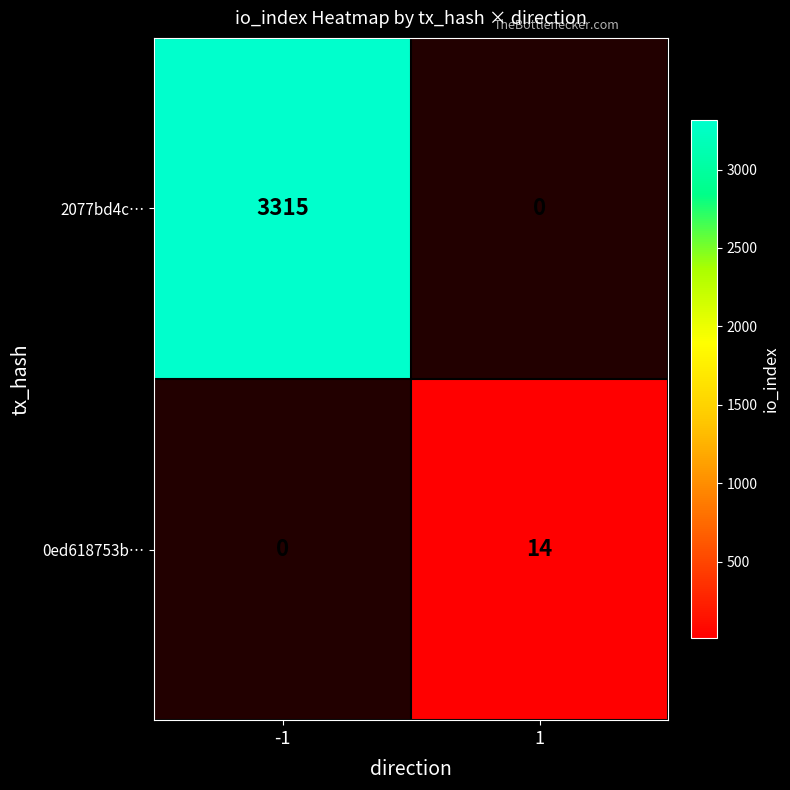

True or false: 2077bd4c… has a value of 5925 at -1.

False